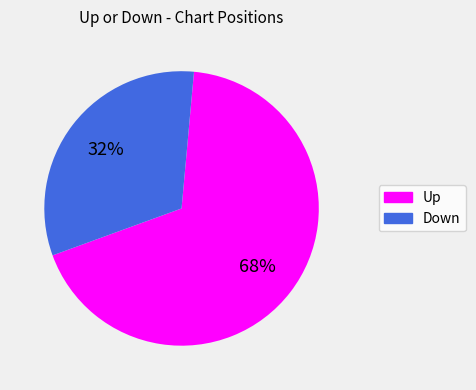

To the nearest percent, what is the difference between the largest and smallest slice percentages?

36%